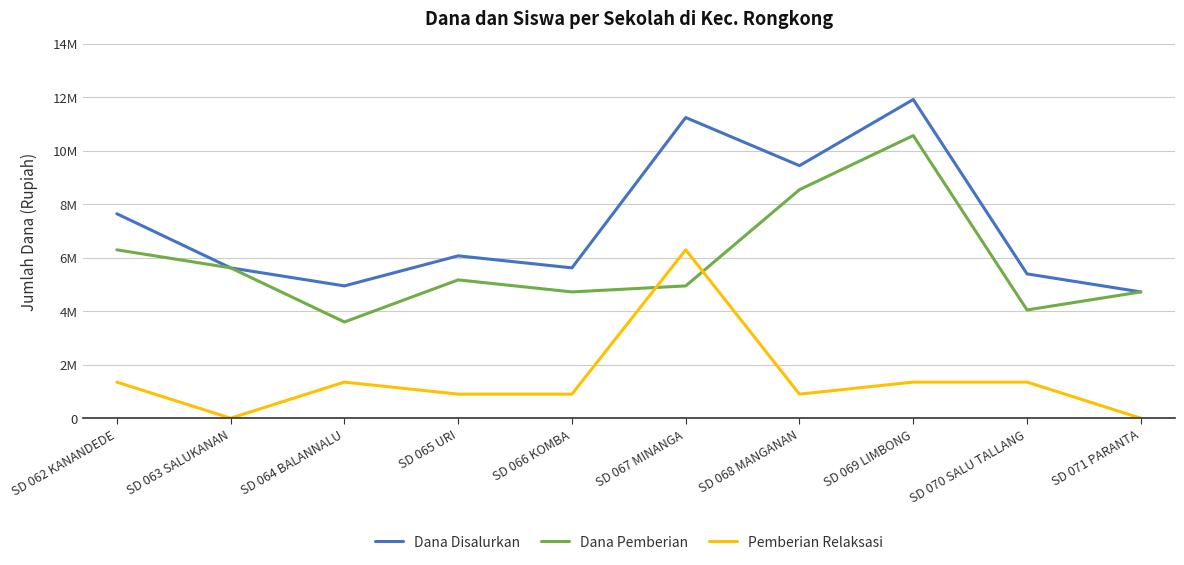

Where do Pemberian Relaksasi and Dana Pemberian first cross each other?

SD 066 KOMBA and SD 067 MINANGA